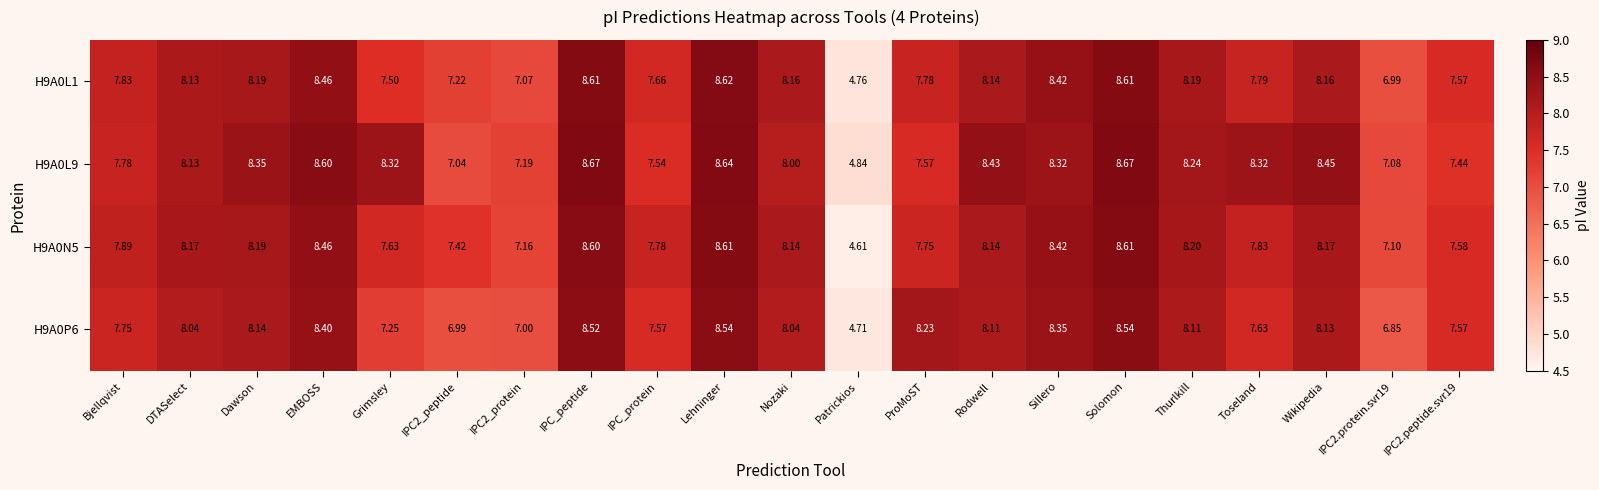

Is the value of H9A0L1 at IPC2.protein.svr19 greater than the value of H9A0N5 at Solomon?

No